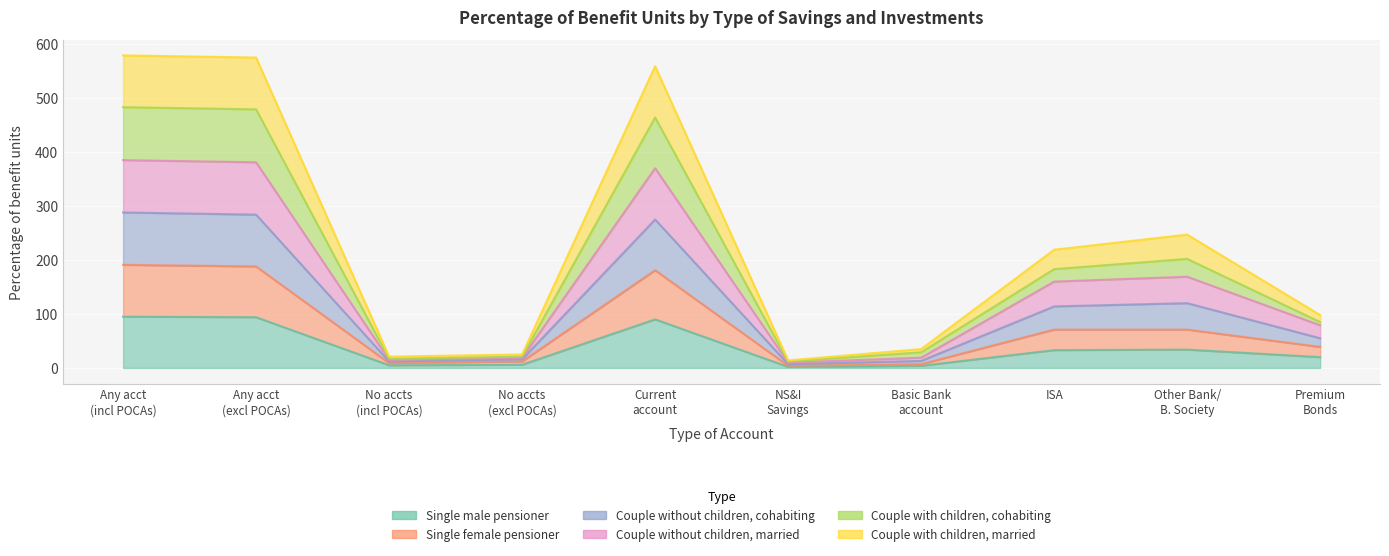

Count the number of data series in this chart.

6